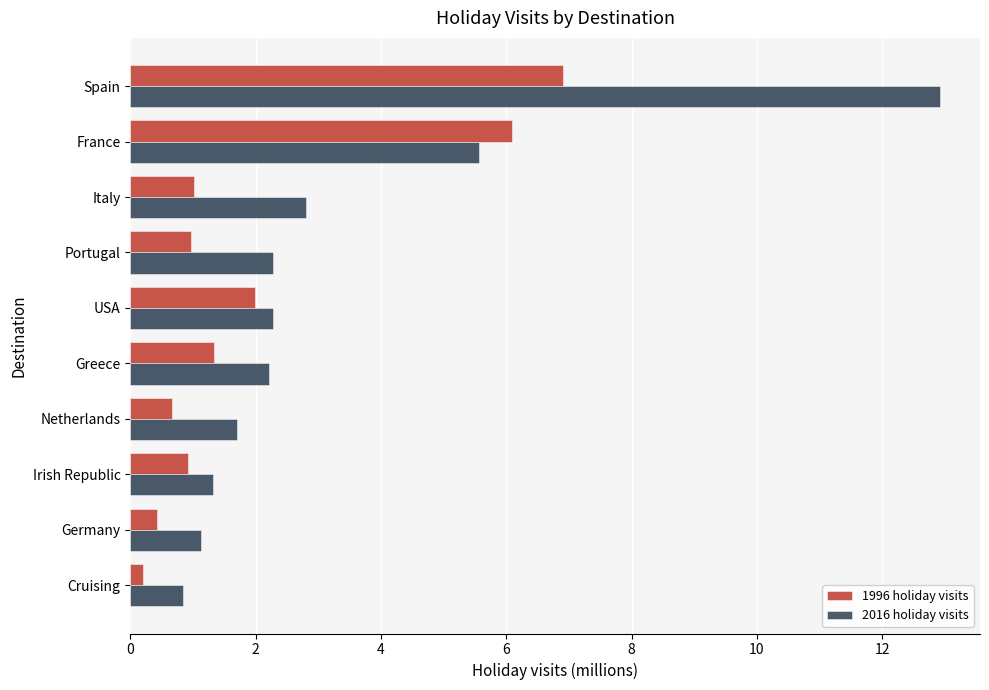

List the series in order of their peak value, lowest first.

1996 holiday visits, 2016 holiday visits